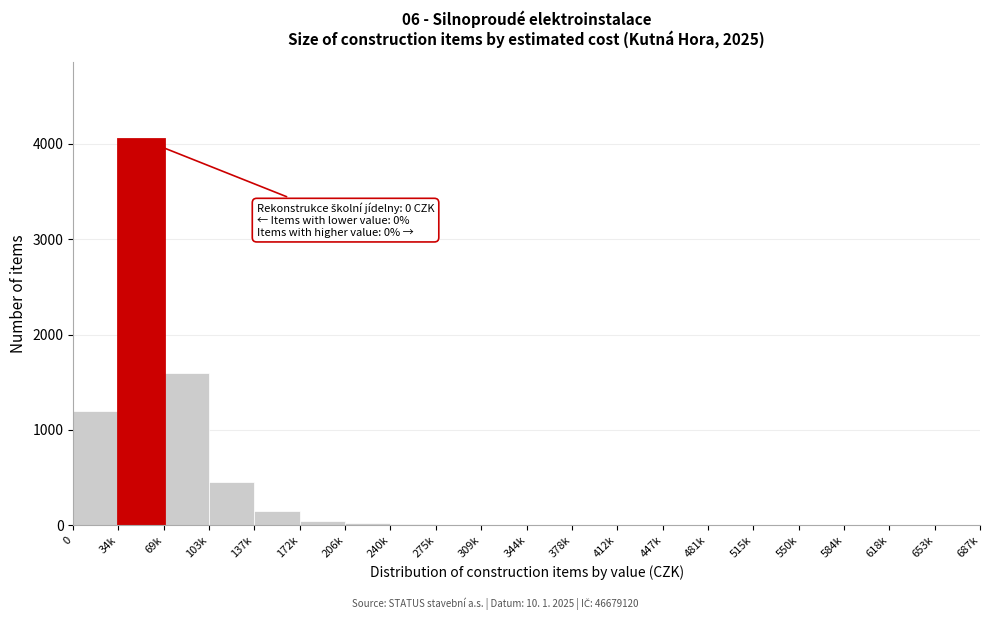

Where is the data nearest to the value 2025?

69k